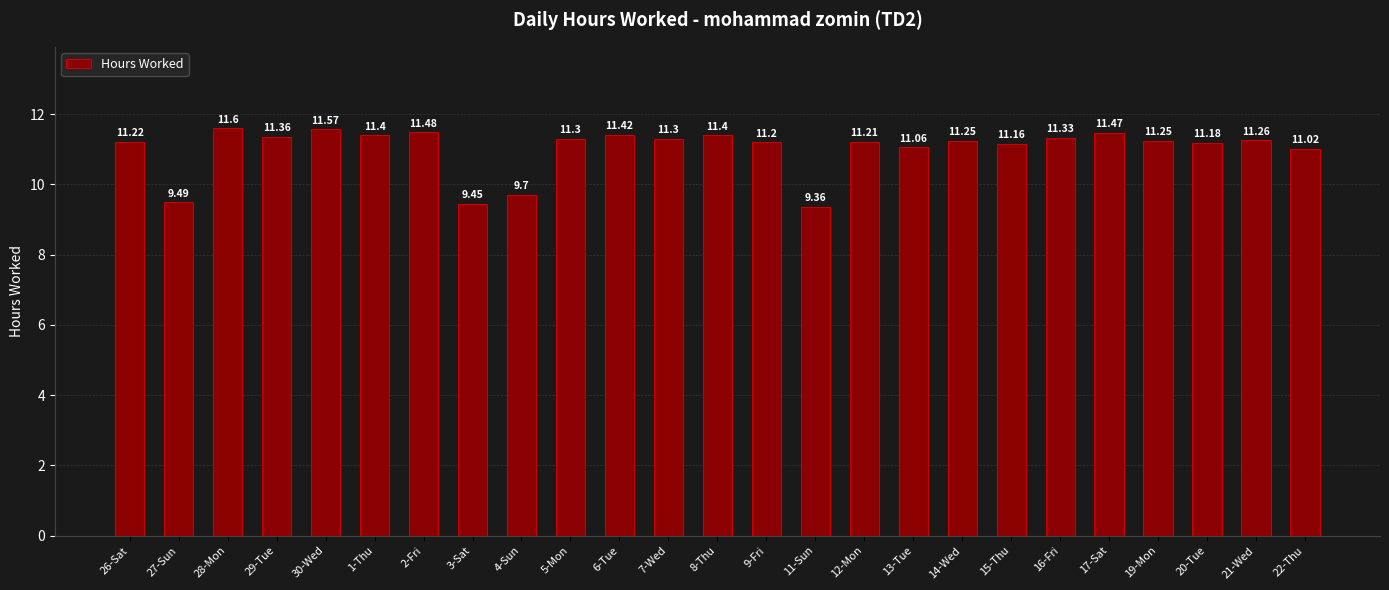

Approximately how many times larger is the value at 30-Wed compared to 7-Wed?

1.0